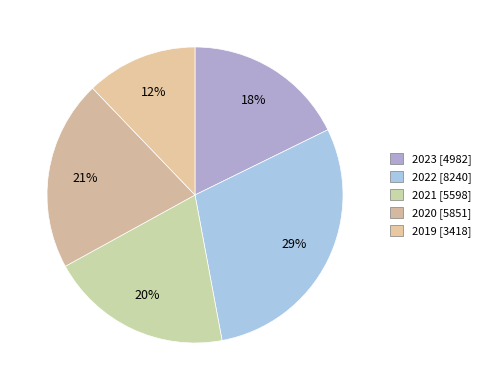

Is there a majority slice in this chart?

No